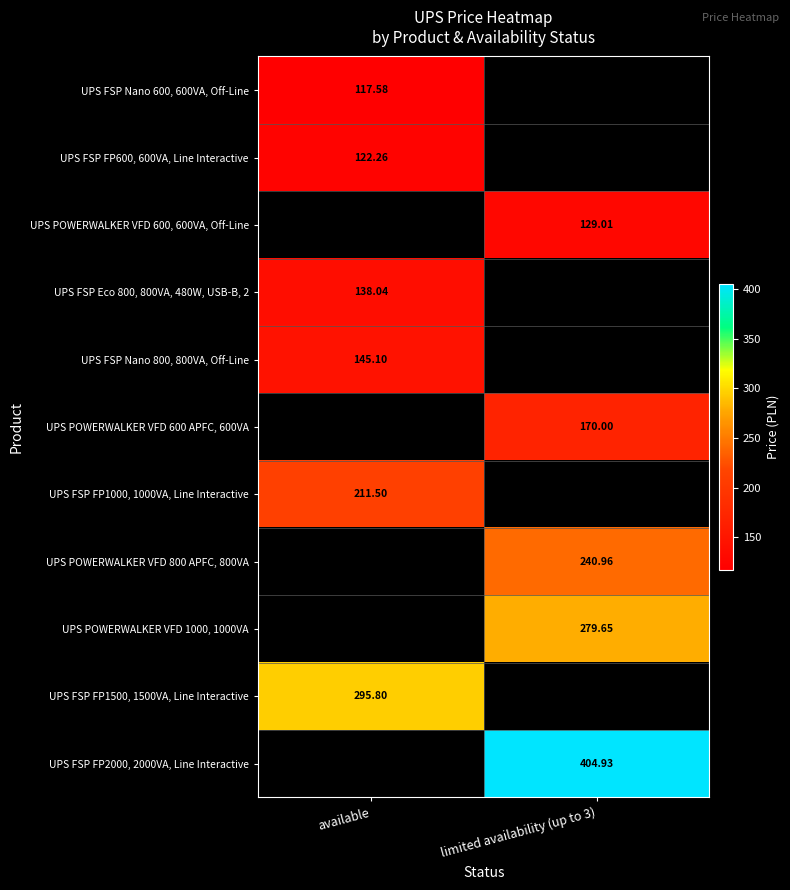

What is the approximate value of UPS FSP FP600, 600VA, Line Interactive at available?

122.3